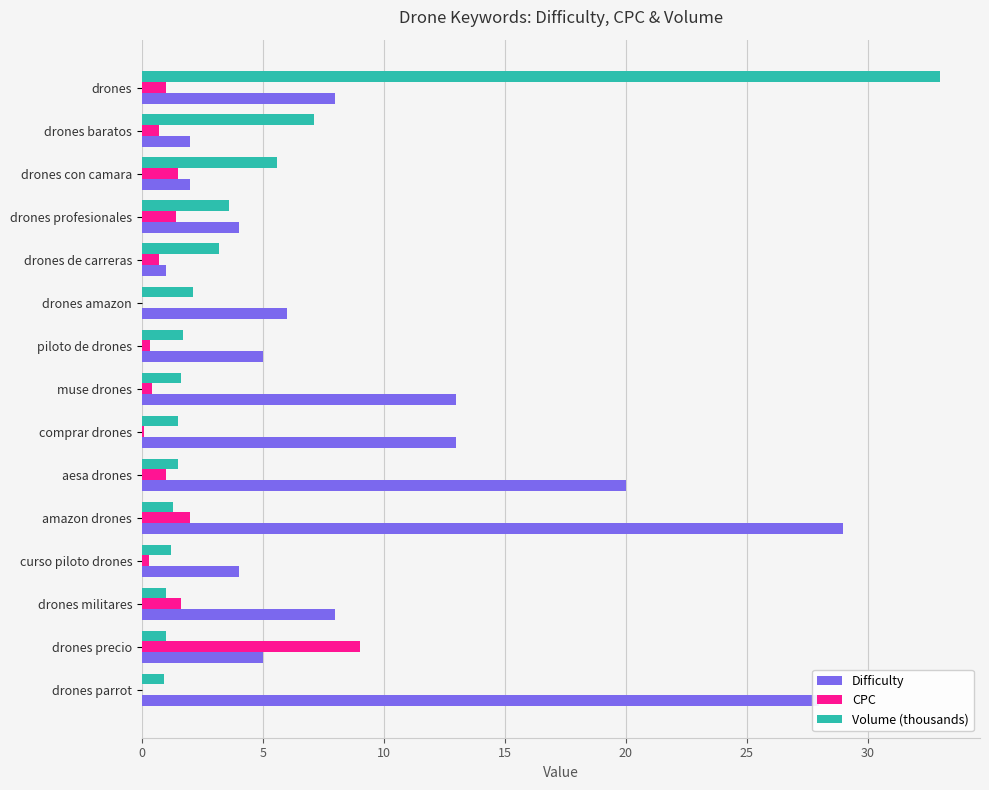

Which series changed the most between drones profesionales and aesa drones?

Difficulty